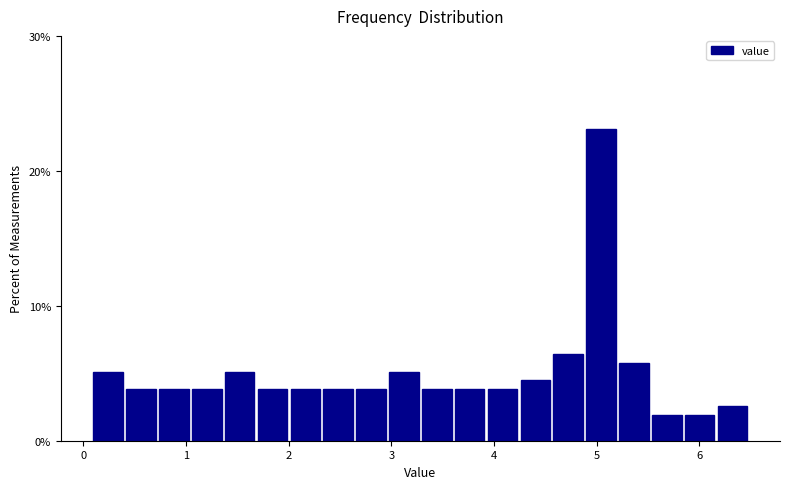

Around what value on the x-axis is the tallest bar? Give the approximate position of its centre, as read against the axis.

5.0